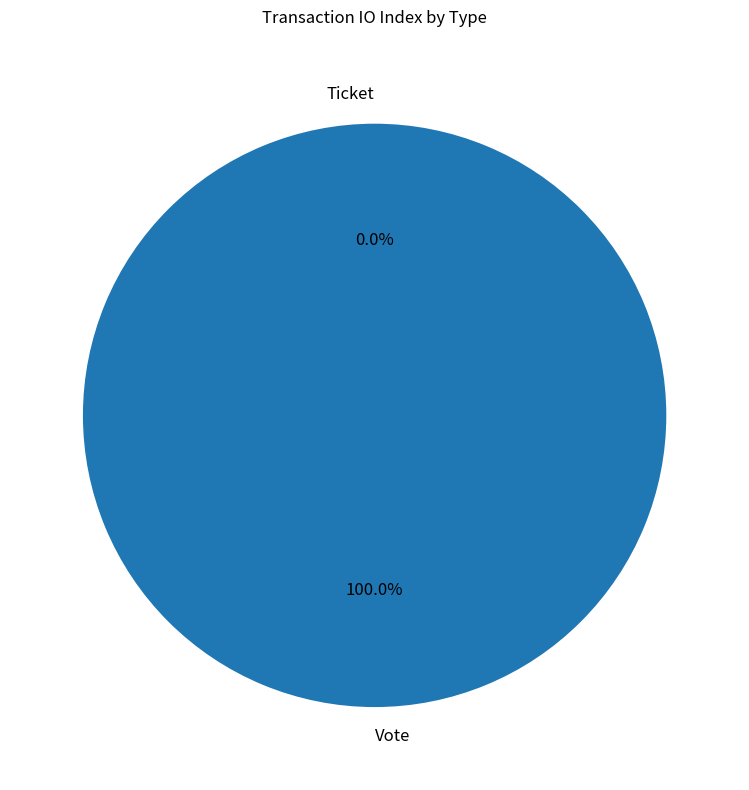

Is it true that Vote is 100% of the pie?

True